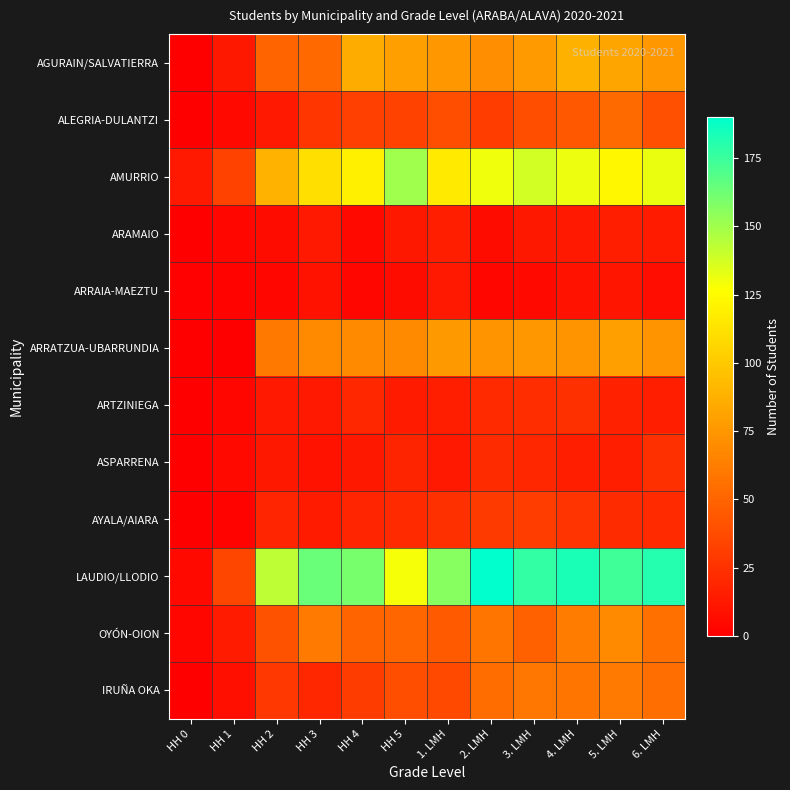

Reading left to right, extract all data points from this chart.

AGURAIN/SALVATIERRA: HH 0=0	HH 1=12	HH 2=50	HH 3=52	HH 4=86	HH 5=80	1. LMH=75	2. LMH=71	3. LMH=77	4. LMH=88	5. LMH=82	6. LMH=75
ALEGRIA-DULANTZI: HH 0=0	HH 1=5	HH 2=13	HH 3=27	HH 4=32	HH 5=33	1. LMH=39	2. LMH=31	3. LMH=39	4. LMH=44	5. LMH=53	6. LMH=40
AMURRIO: HH 0=13	HH 1=33	HH 2=89	HH 3=111	HH 4=119	HH 5=150	1. LMH=116	2. LMH=130	3. LMH=138	4. LMH=131	5. LMH=123	6. LMH=132
ARAMAIO: HH 0=0	HH 1=4	HH 2=6	HH 3=13	HH 4=5	HH 5=12	1. LMH=16	2. LMH=6	3. LMH=12	4. LMH=13	5. LMH=15	6. LMH=14
ARRAIA-MAEZTU: HH 0=1	HH 1=2	HH 2=3	HH 3=10	HH 4=3	HH 5=6	1. LMH=13	2. LMH=3	3. LMH=5	4. LMH=9	5. LMH=11	6. LMH=7
ARRATZUA-UBARRUNDIA: HH 0=0	HH 1=0	HH 2=60	HH 3=69	HH 4=69	HH 5=69	1. LMH=76	2. LMH=73	3. LMH=75	4. LMH=74	5. LMH=80	6. LMH=73
ARTZINIEGA: HH 0=0	HH 1=4	HH 2=13	HH 3=13	HH 4=20	HH 5=14	1. LMH=15	2. LMH=21	3. LMH=23	4. LMH=24	5. LMH=17	6. LMH=16
ASPARRENA: HH 0=0	HH 1=5	HH 2=12	HH 3=10	HH 4=12	HH 5=18	1. LMH=13	2. LMH=22	3. LMH=20	4. LMH=15	5. LMH=16	6. LMH=24
AYALA/AIARA: HH 0=0	HH 1=2	HH 2=19	HH 3=14	HH 4=19	HH 5=21	1. LMH=24	2. LMH=29	3. LMH=31	4. LMH=26	5. LMH=22	6. LMH=21
LAUDIO/LLODIO: HH 0=5	HH 1=35	HH 2=143	HH 3=164	HH 4=160	HH 5=129	1. LMH=156	2. LMH=190	3. LMH=177	4. LMH=183	5. LMH=174	6. LMH=181
OYÓN-OION: HH 0=4	HH 1=14	HH 2=41	HH 3=61	HH 4=50	HH 5=51	1. LMH=45	2. LMH=58	3. LMH=48	4. LMH=62	5. LMH=69	6. LMH=56
IRUÑA OKA: HH 0=0	HH 1=8	HH 2=28	HH 3=20	HH 4=30	HH 5=39	1. LMH=37	2. LMH=54	3. LMH=59	4. LMH=58	5. LMH=61	6. LMH=55